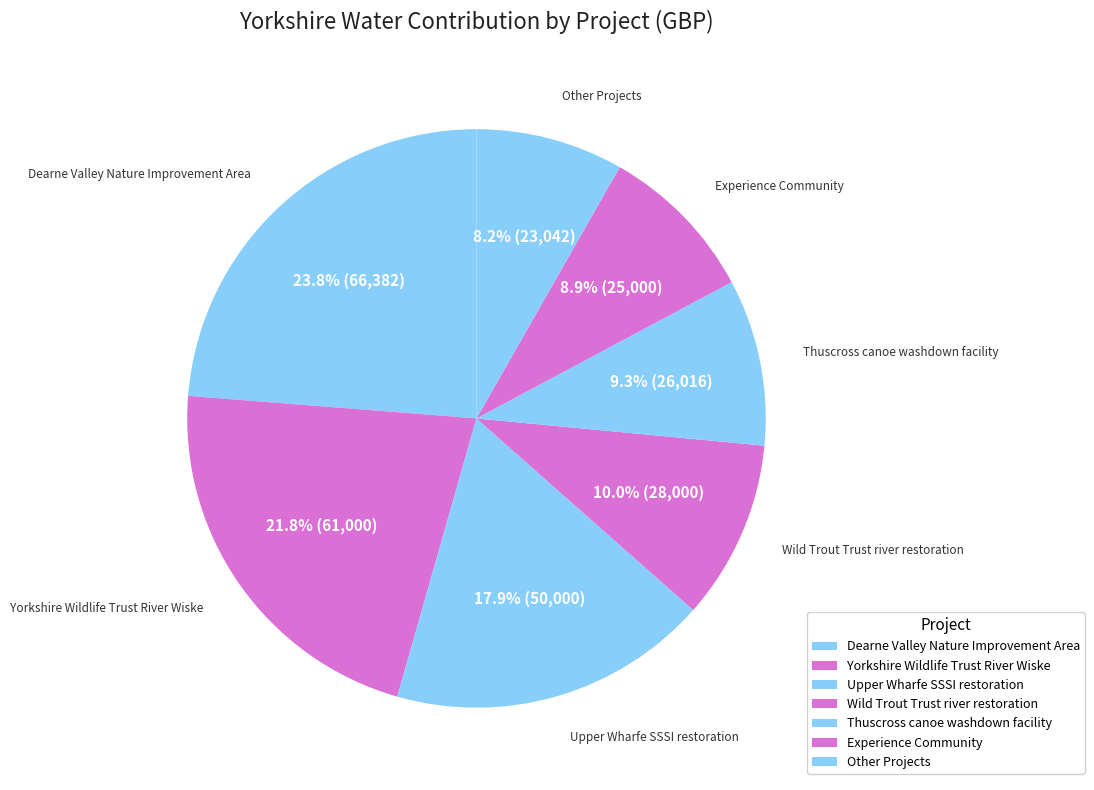

How many slices are in this pie chart?

7